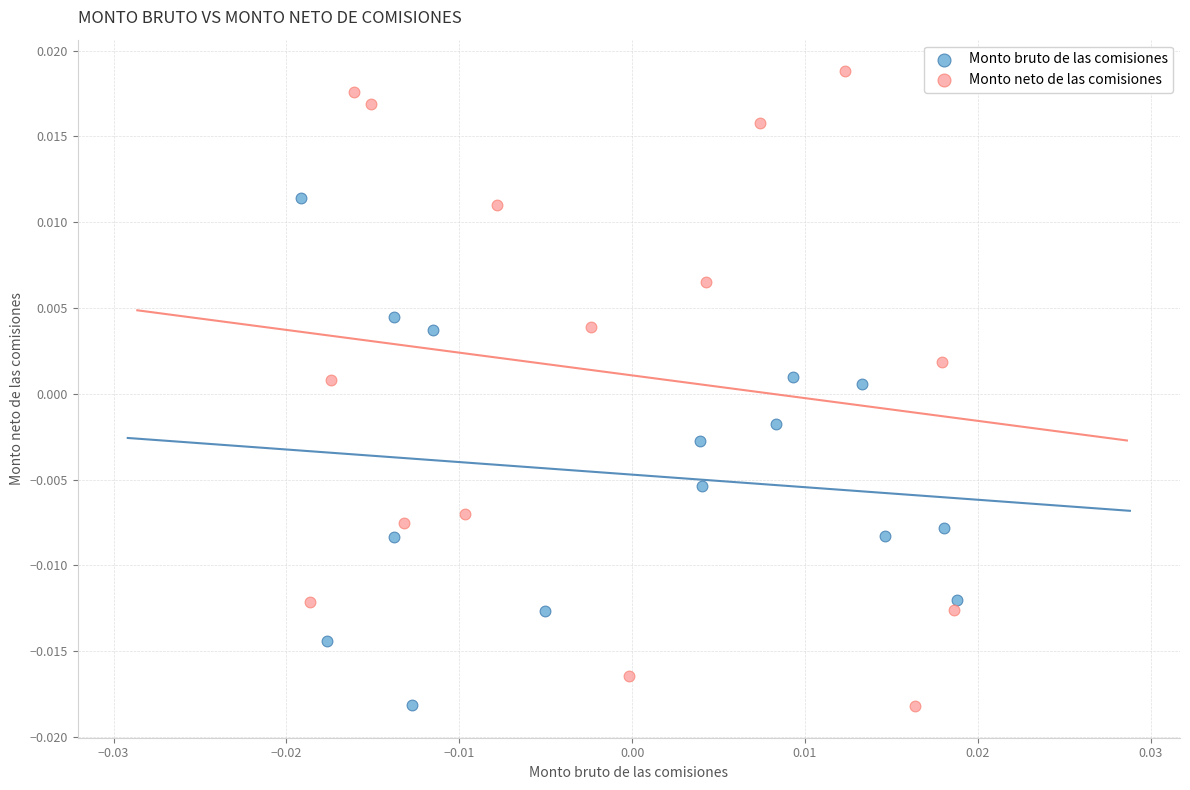

Which series reaches the maximum Y coordinate?

Monto neto de las comisiones